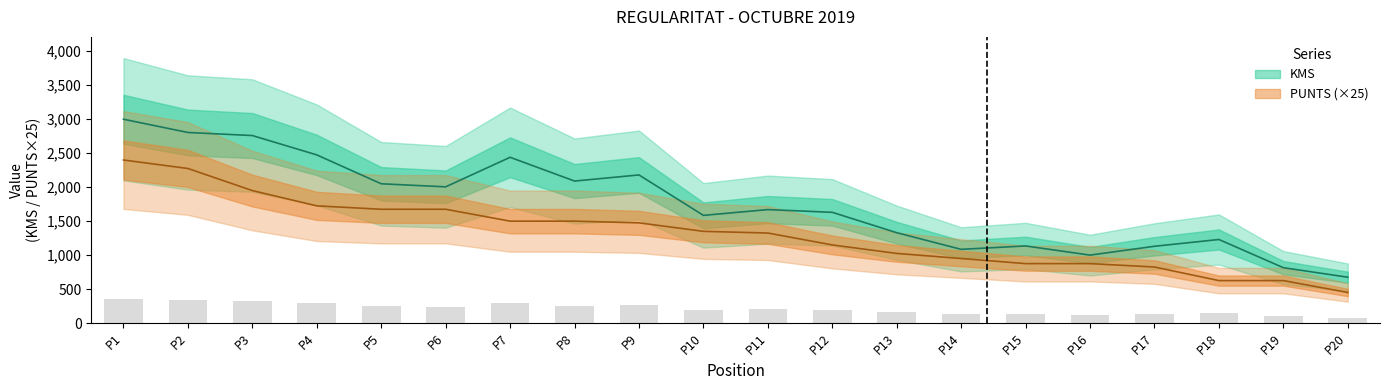

The PUNTS series shows 617 at P10. True or false?

False